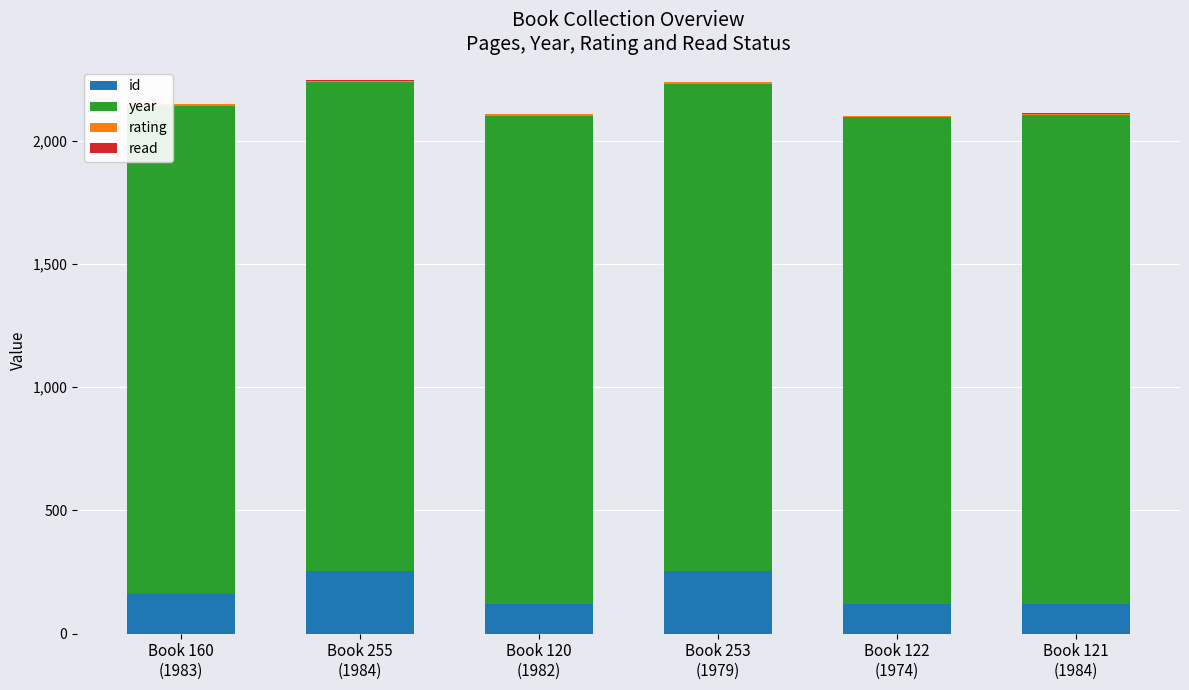

Between Book 121
(1984) and Book 160
(1983), which is larger?

Book 160
(1983)